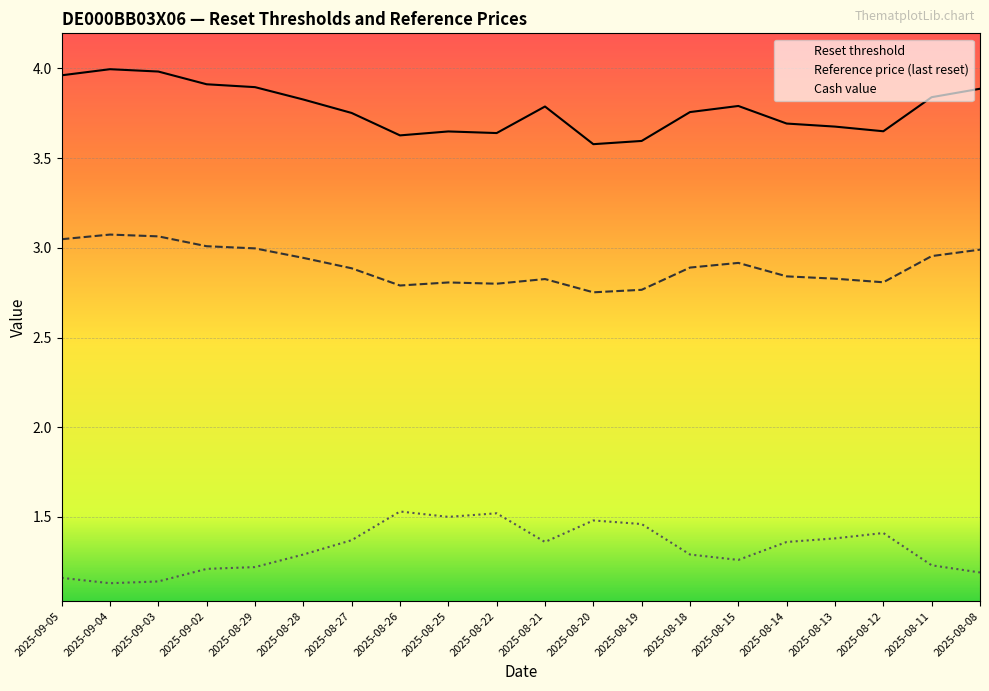

How many lines are shown in the chart?

3